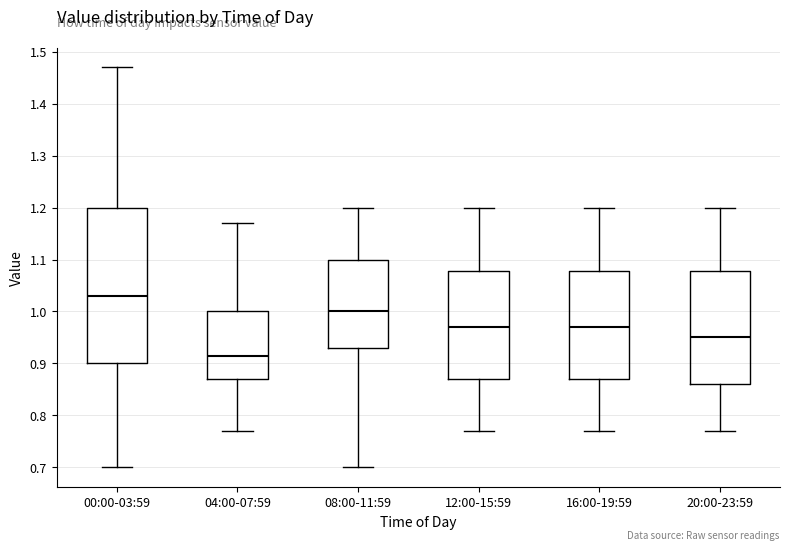

Where does the upper whisker of the box for 00:00-03:59 end on the y-axis? The values are not printed on the chart, so give them approximately, as read against the axis.

1.47